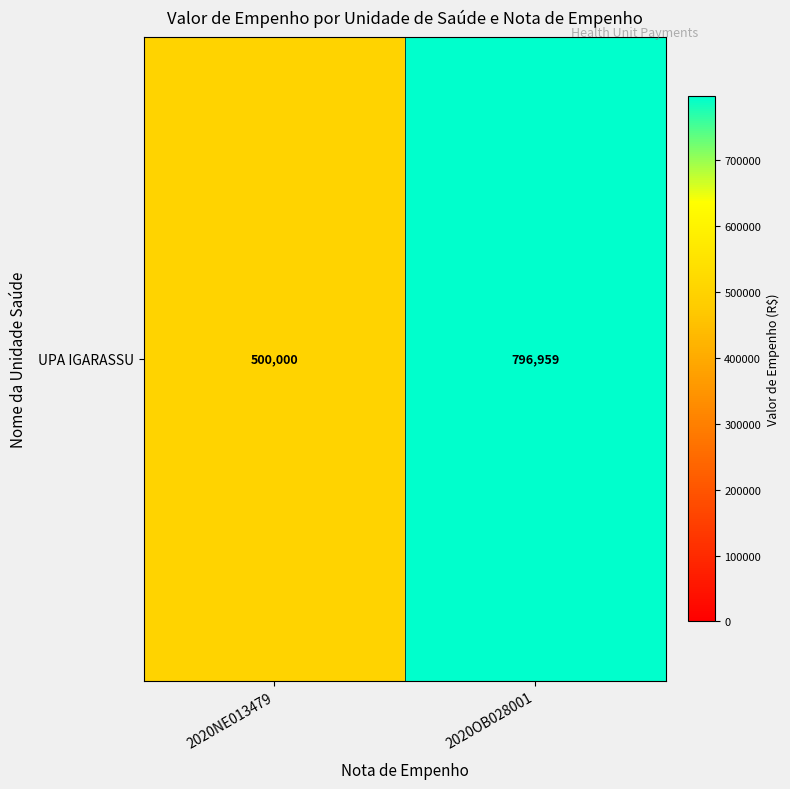

Is it true that the value at 2020NE013479 is 500000.0?

True